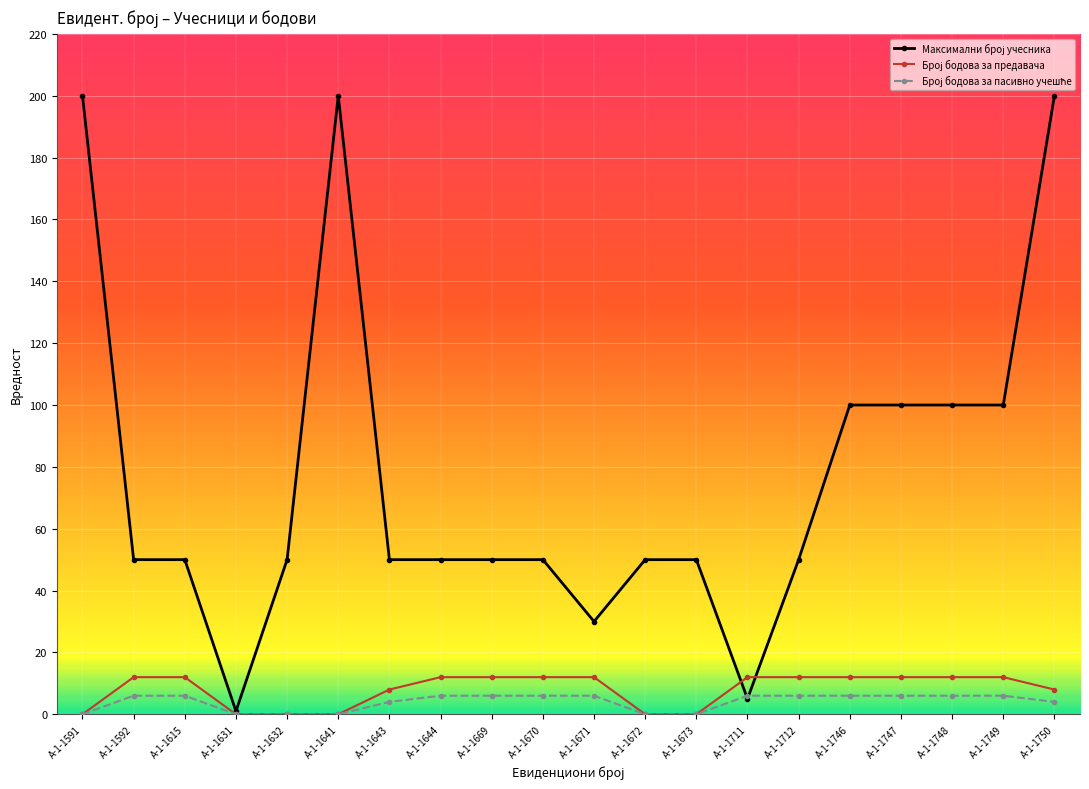

What is the maximum value shown in the chart?

200